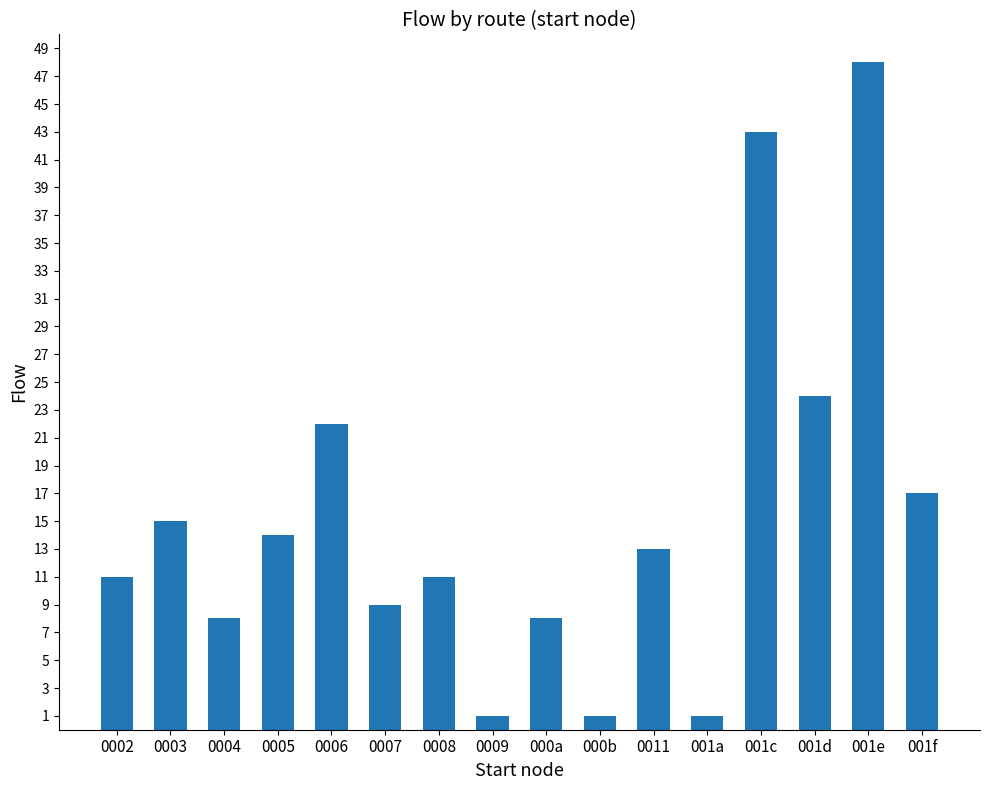

How many categories are shown in the chart?

16